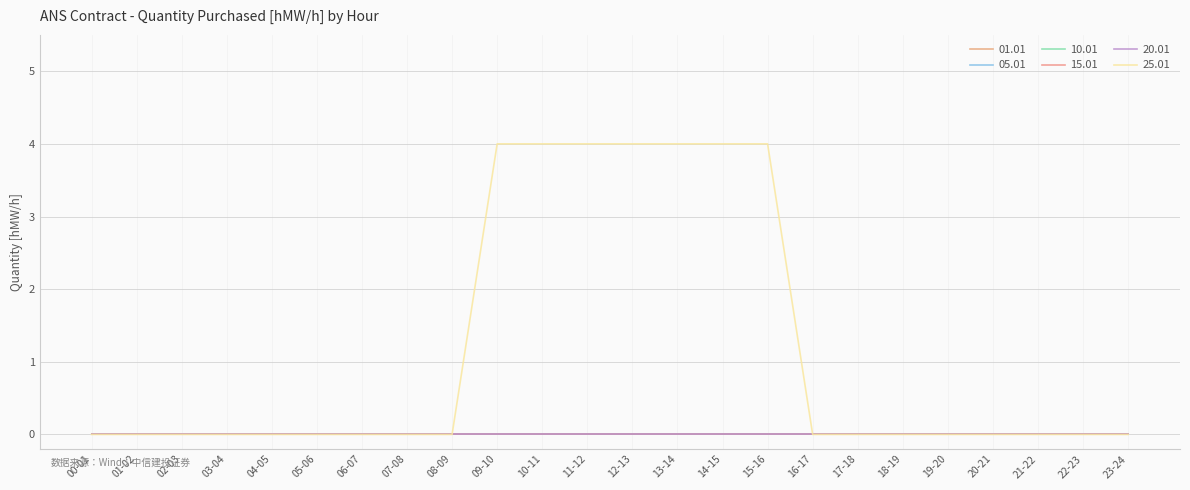

List the series in order of their peak value, lowest first.

01.01, 05.01, 10.01, 15.01, 20.01, 25.01